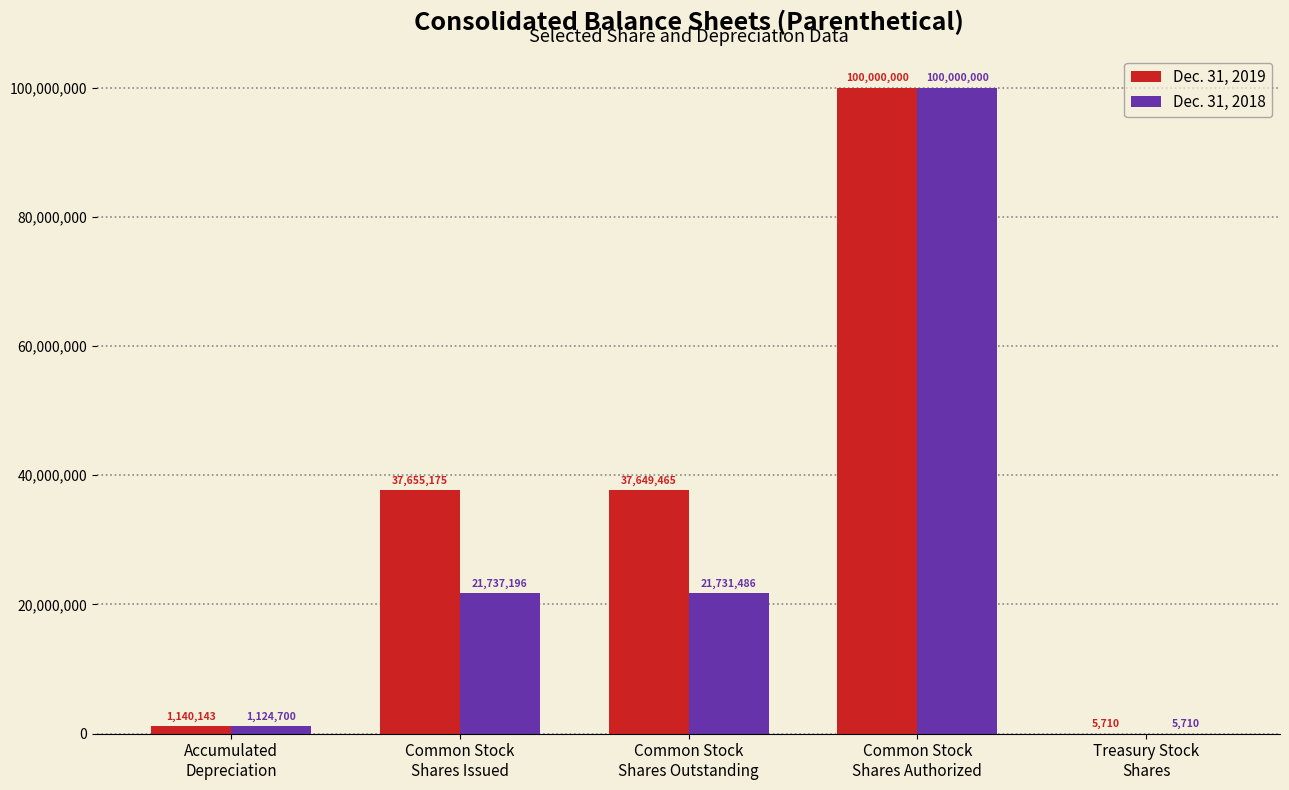

What is the total value across all series at Accumulated
Depreciation?

2264843